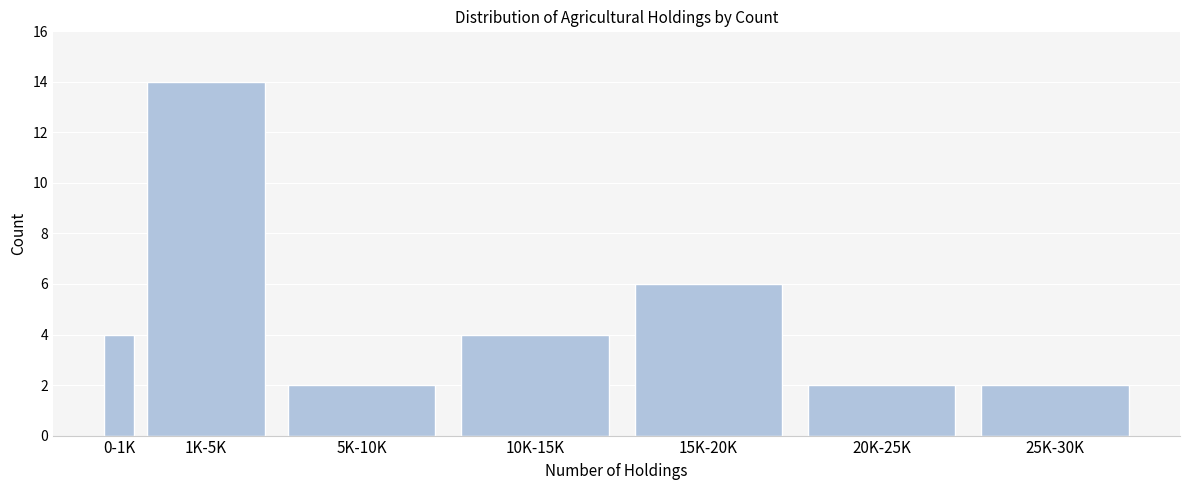

Reading left to right, transcribe all the data shown in this chart.

4	14	2	4	6	2	2